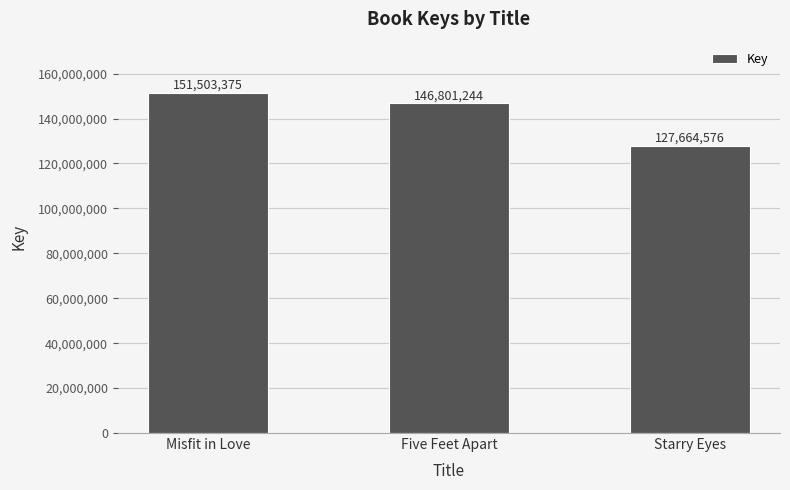

Reading left to right, transcribe all the data shown in this chart.

151503375	146801244	127664576